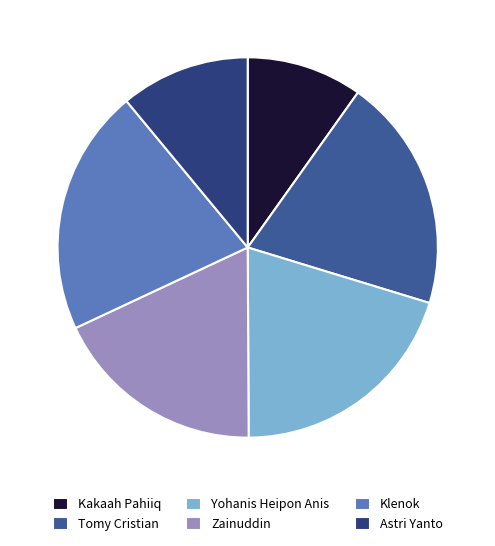

Combined, do Kakaah Pahiiq and Zainuddin account for over 50%?

No